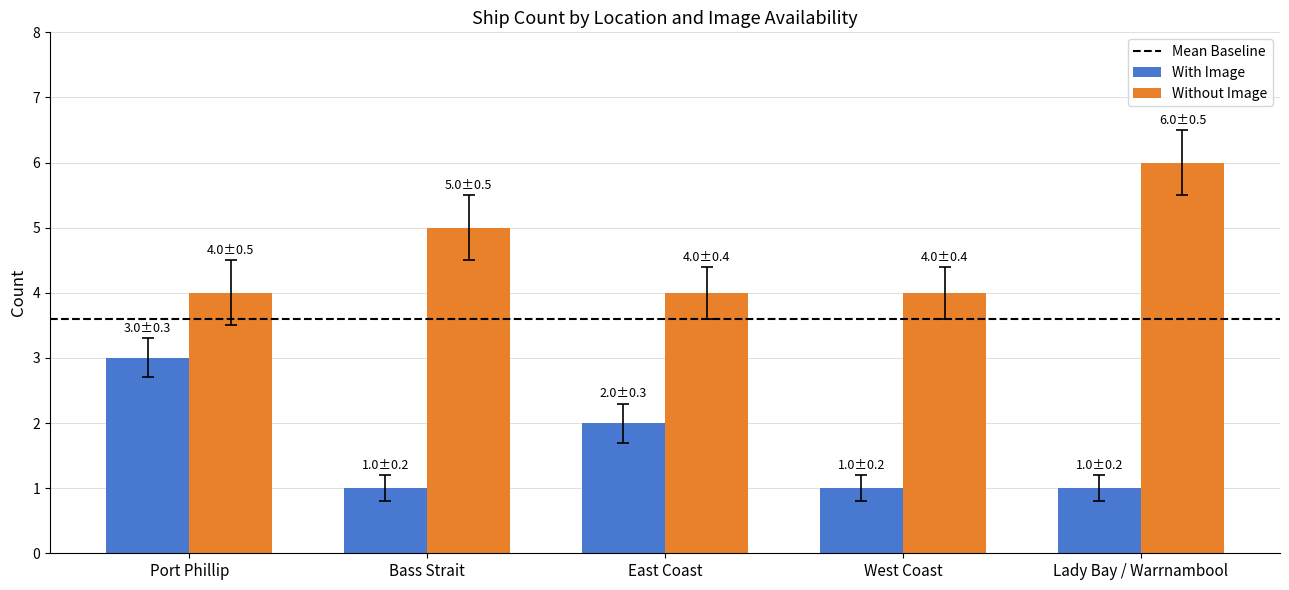

Reading left to right, extract all data points from this chart.

With Image: 3	1	2	1	1
Without Image: 4	5	4	4	6